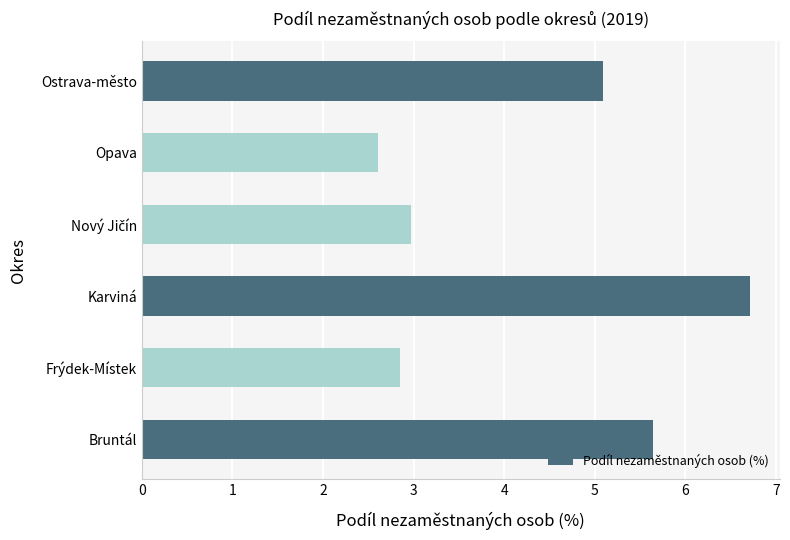

Is it true that the value at Karviná is 11.1?

False